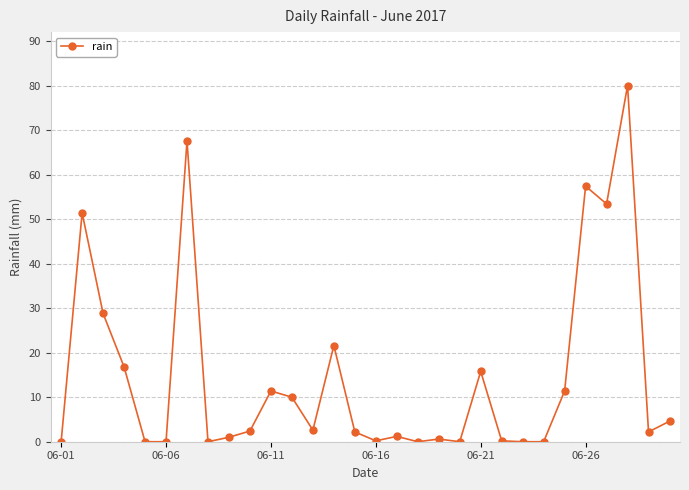

What is the difference between the maximum and minimum values?

80.0